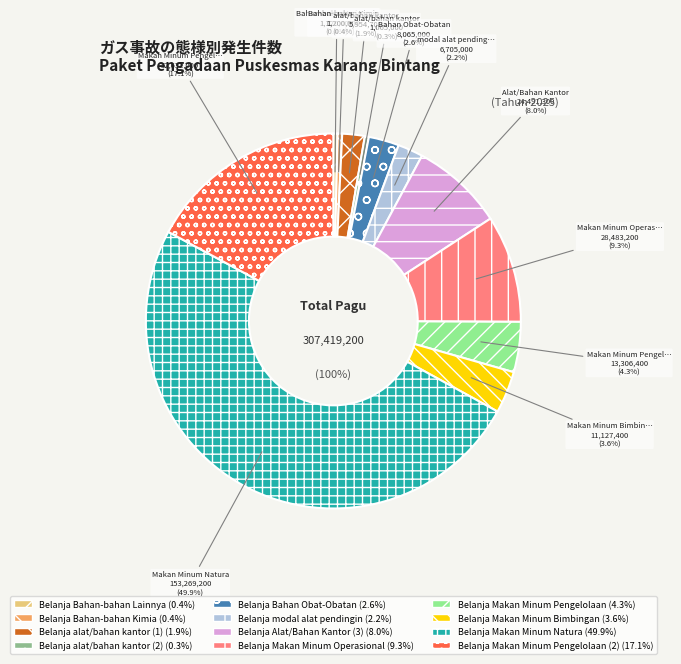

To the nearest percent, what is the difference between the largest and smallest slice percentages?

50%